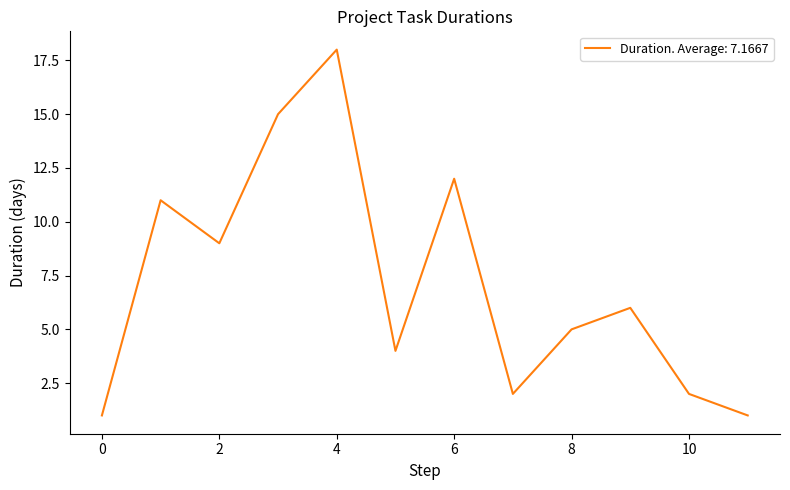

What is the difference between the maximum and minimum values?

17